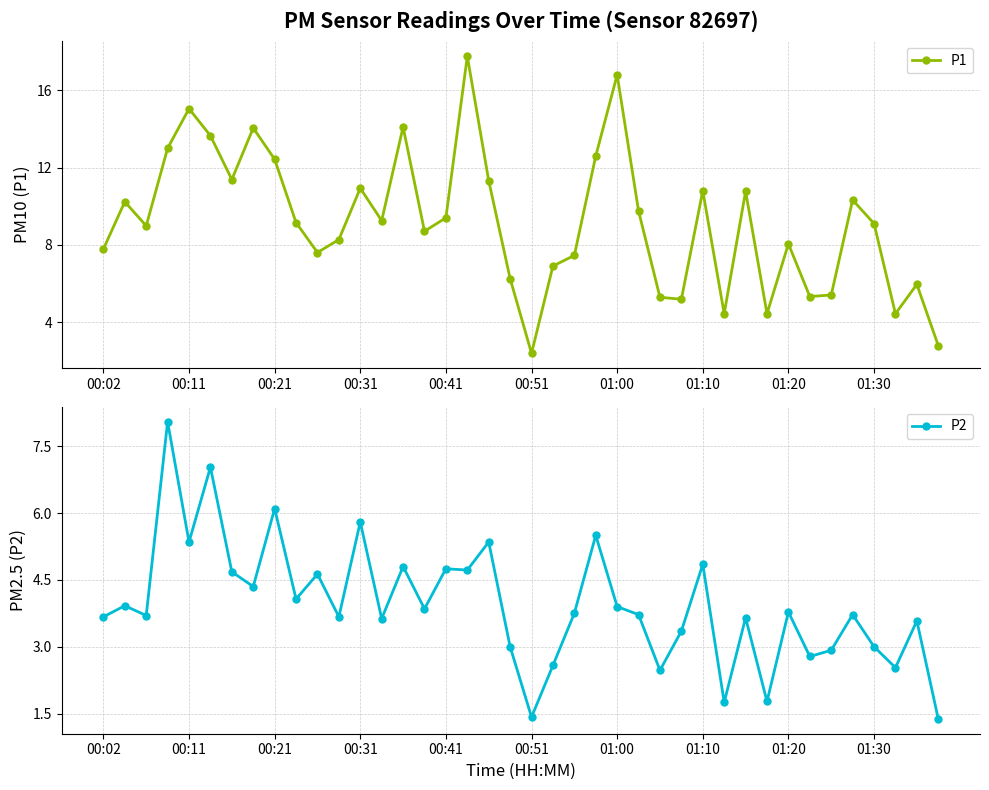

How many values in the P1 series exceed 9?

21